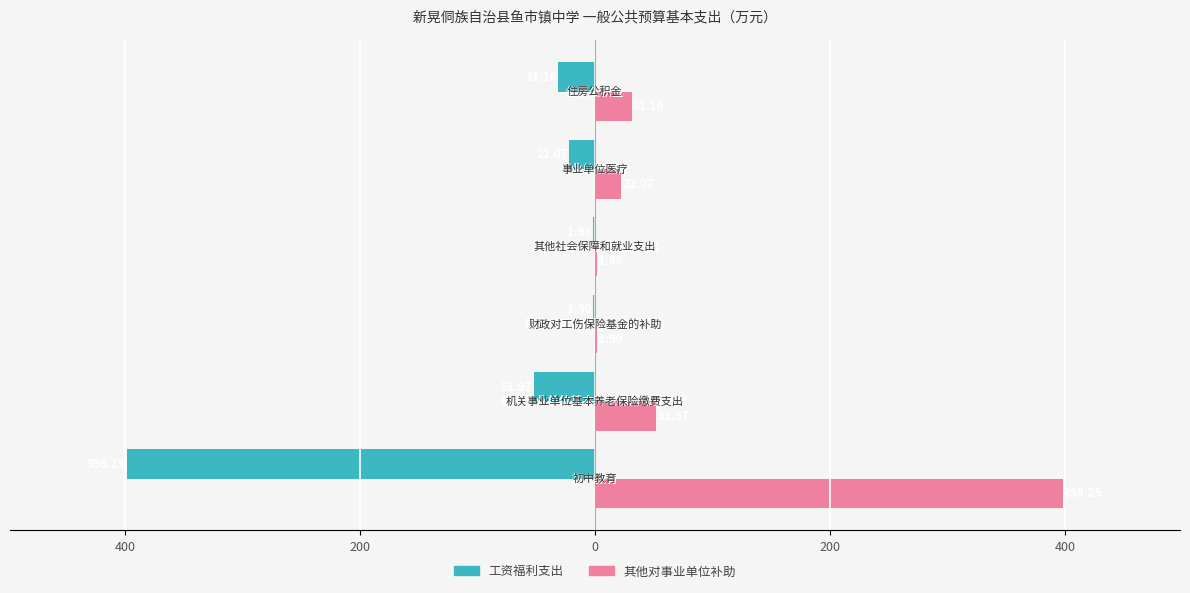

Reading left to right, what are all the values shown in this chart?

工资福利支出: -398.3	-52.0	-1.9	-2.0	-22.1	-31.2
其他对事业单位补助: 398.3	52.0	1.9	2.0	22.1	31.2